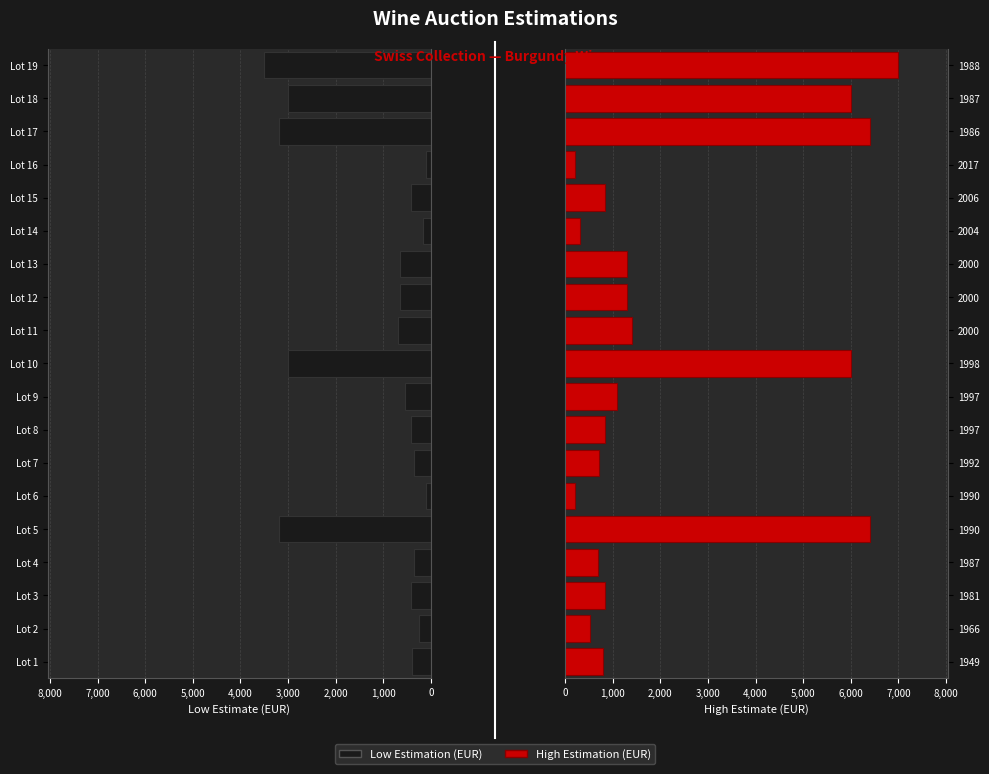

Which series has the largest total across all categories?

High Estimation